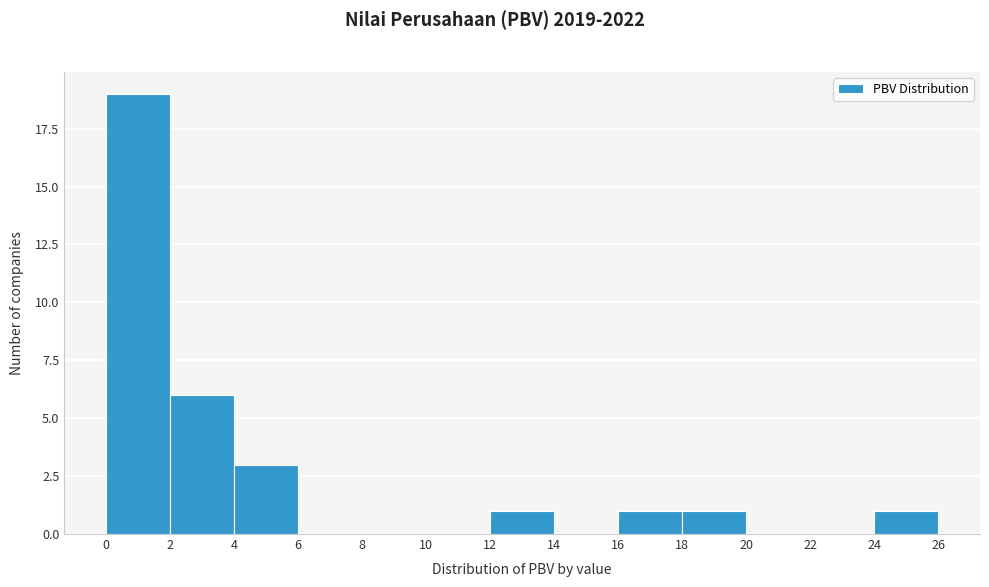

Which range on the x-axis has the tallest bar?

0 to 2